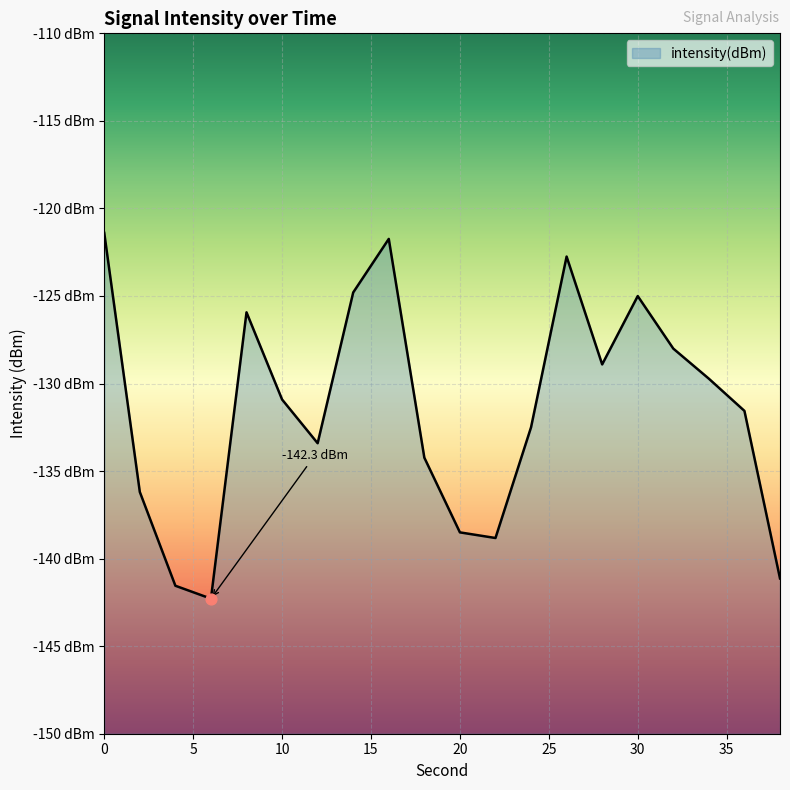

What is the change in value from 18 to 34?

+4.5